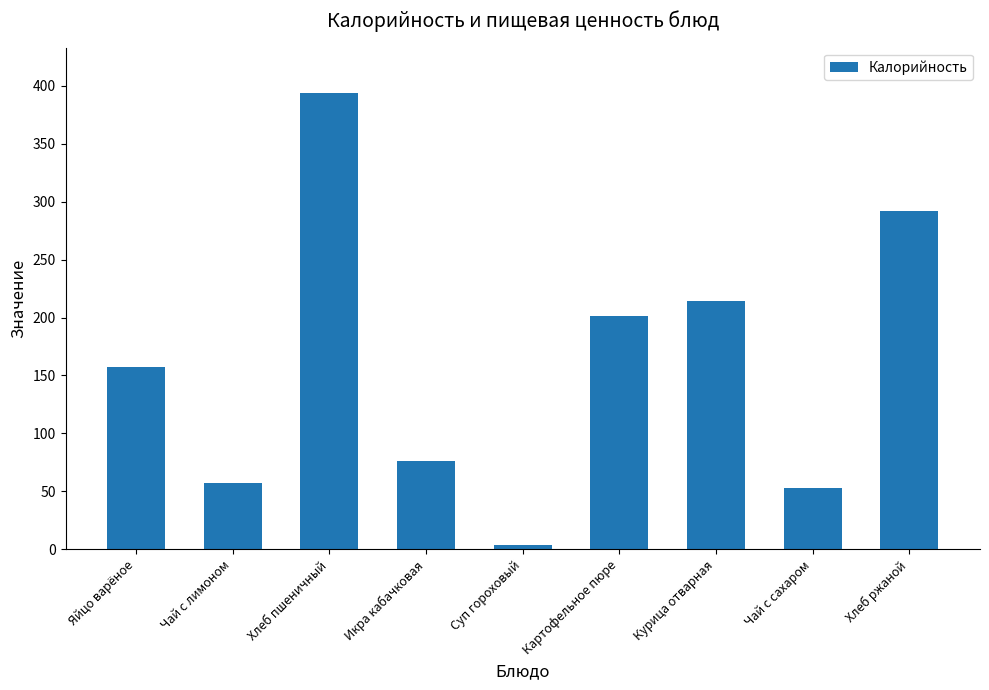

How many categories are shown in the chart?

9